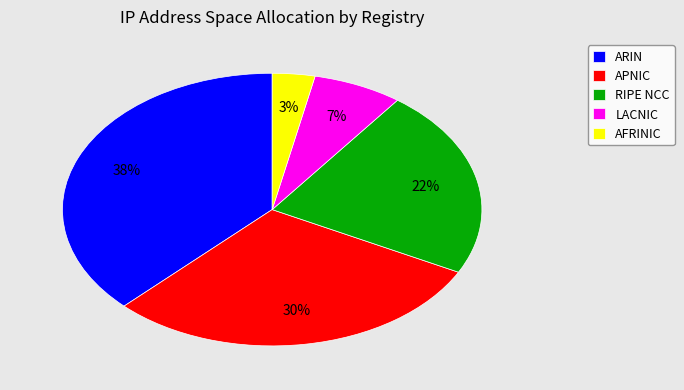

To the nearest percent, what percentage of the pie is AFRINIC?

3%